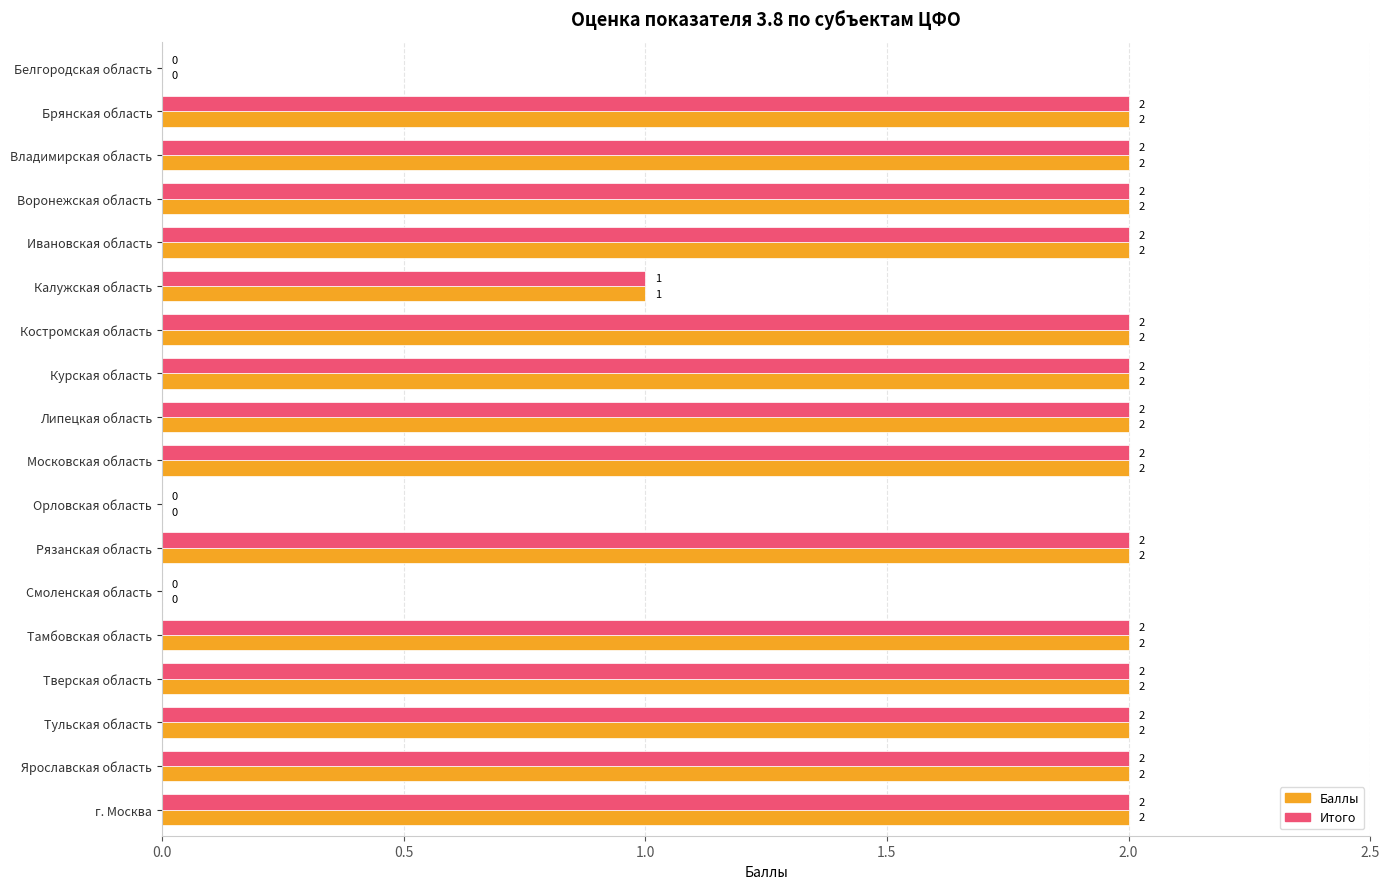

What is the total value across all series at Тверская область?

4